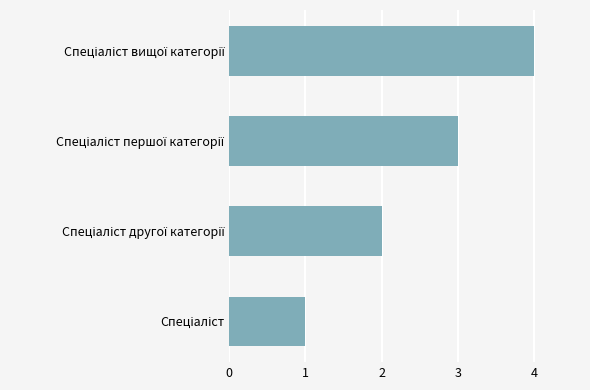

What is the difference between the maximum and minimum values?

3